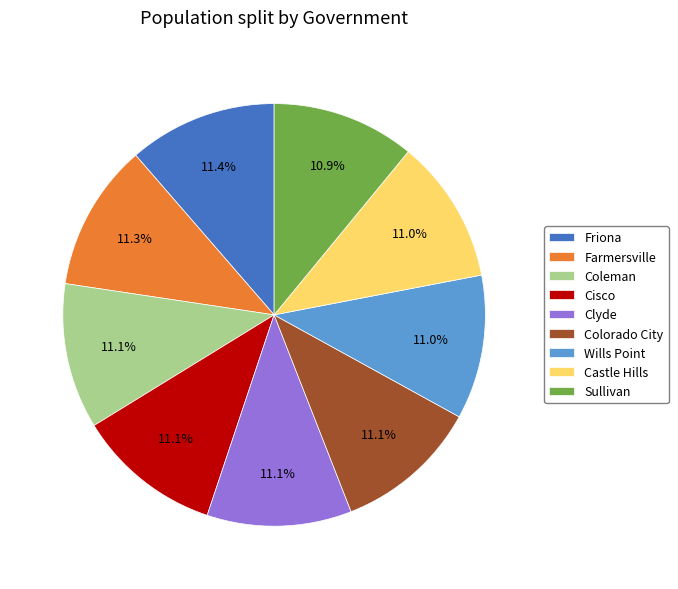

Count the number of slices in the pie.

9